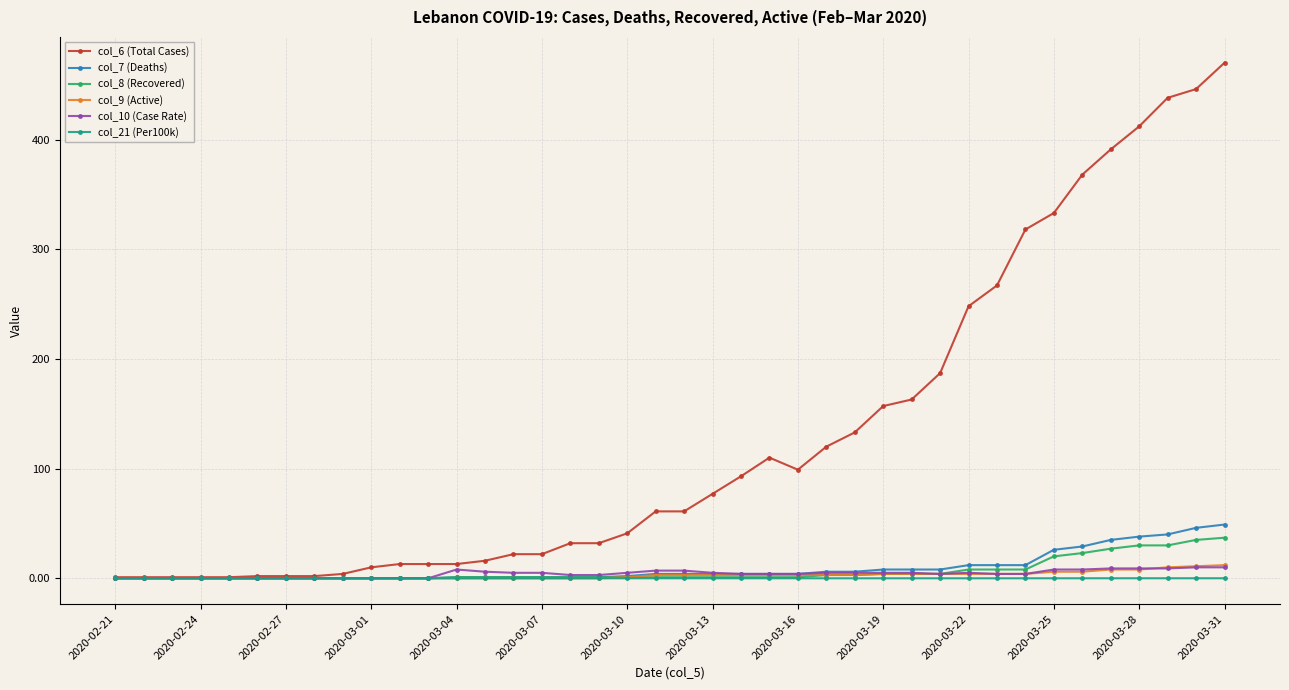

Which series has the largest total across all categories?

col_6 (Total Cases)